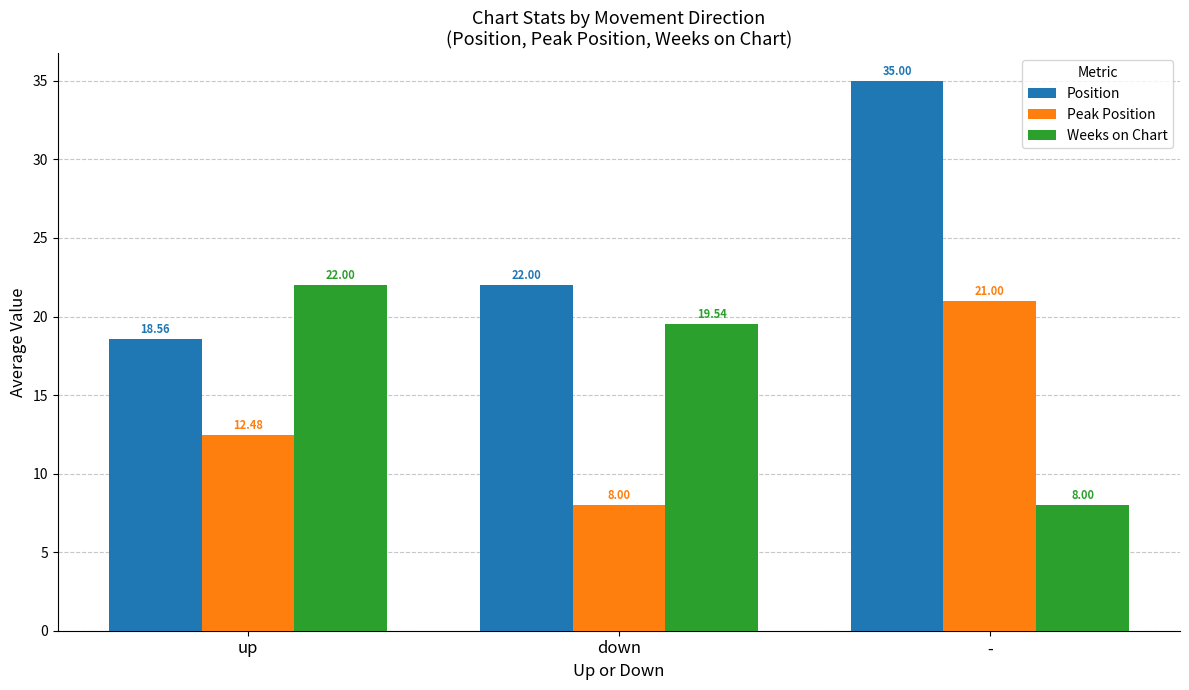

What is the approximate value of Weeks on Chart at -?

8.0